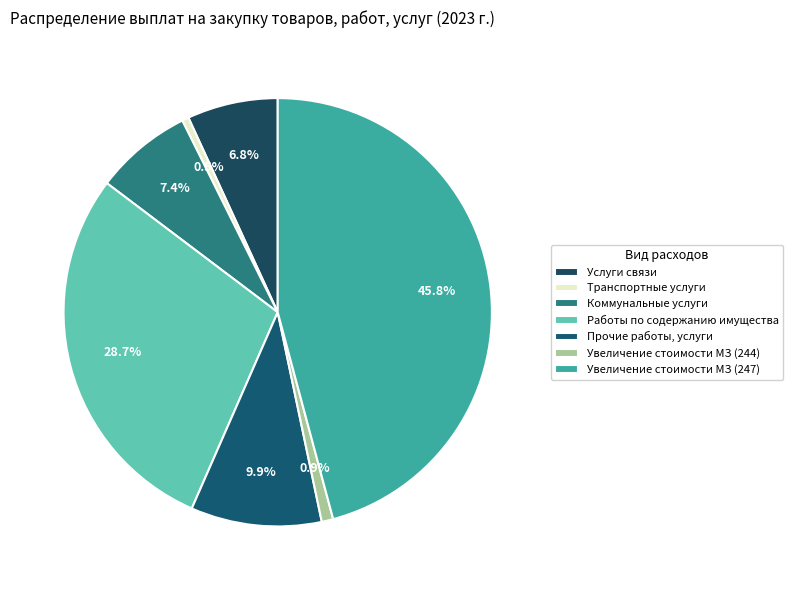

Count the number of slices in the pie.

7